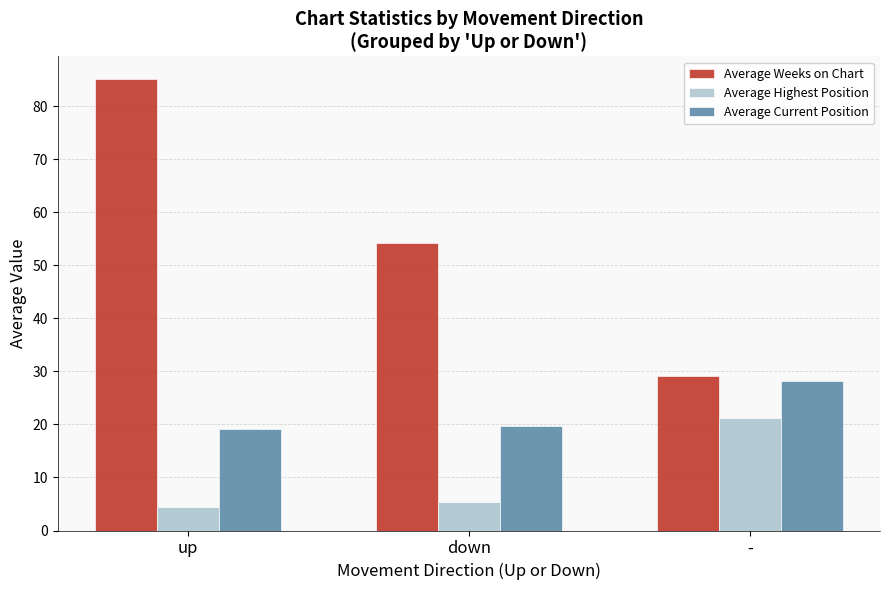

Are the bars grouped side by side (vs. stacked)?

Yes